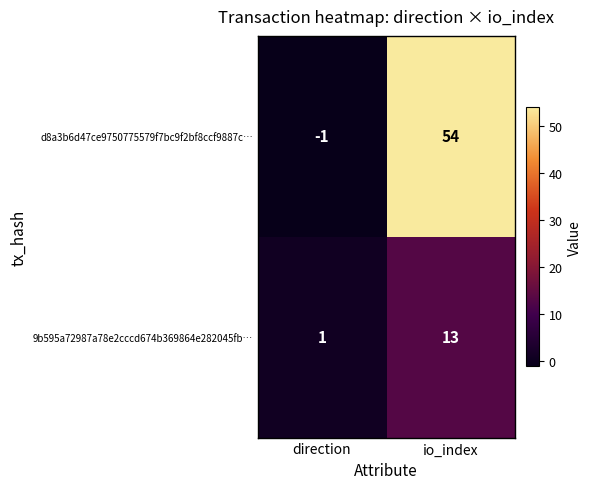

What is the approximate value of d8a3b6d47ce9750775579f7bc9f2bf8ccf9887c… at io_index?

54